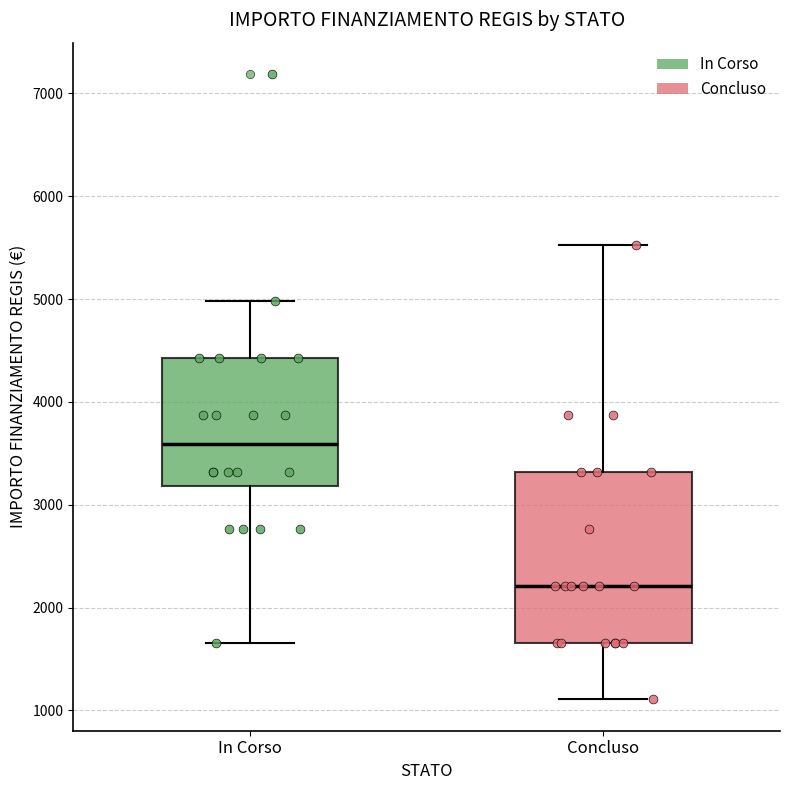

Comparing the boxes themselves (not the whiskers), which one is the tallest?

Concluso